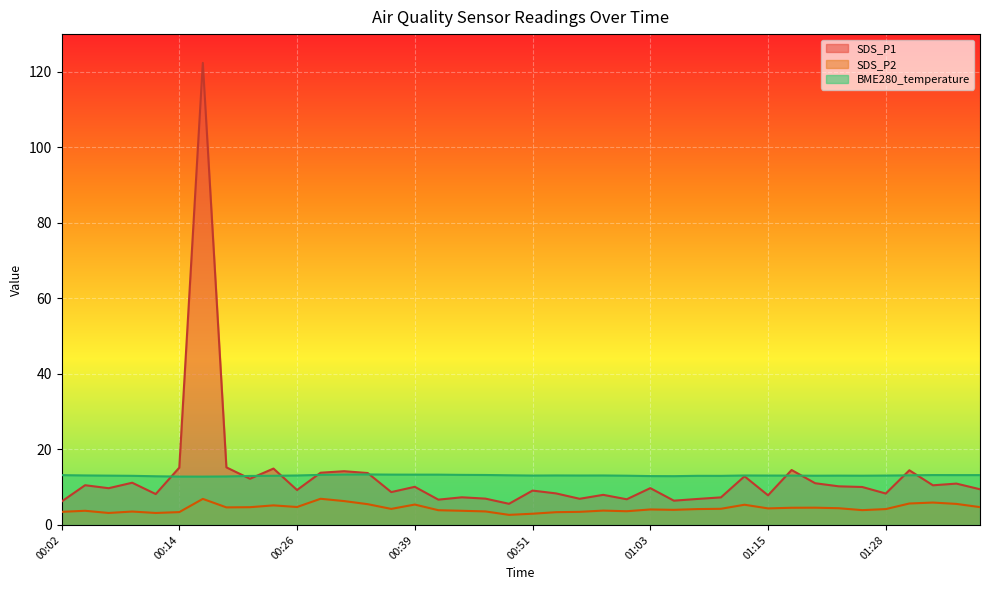

What is the difference between the highest and lowest values at 00:19?

10.6